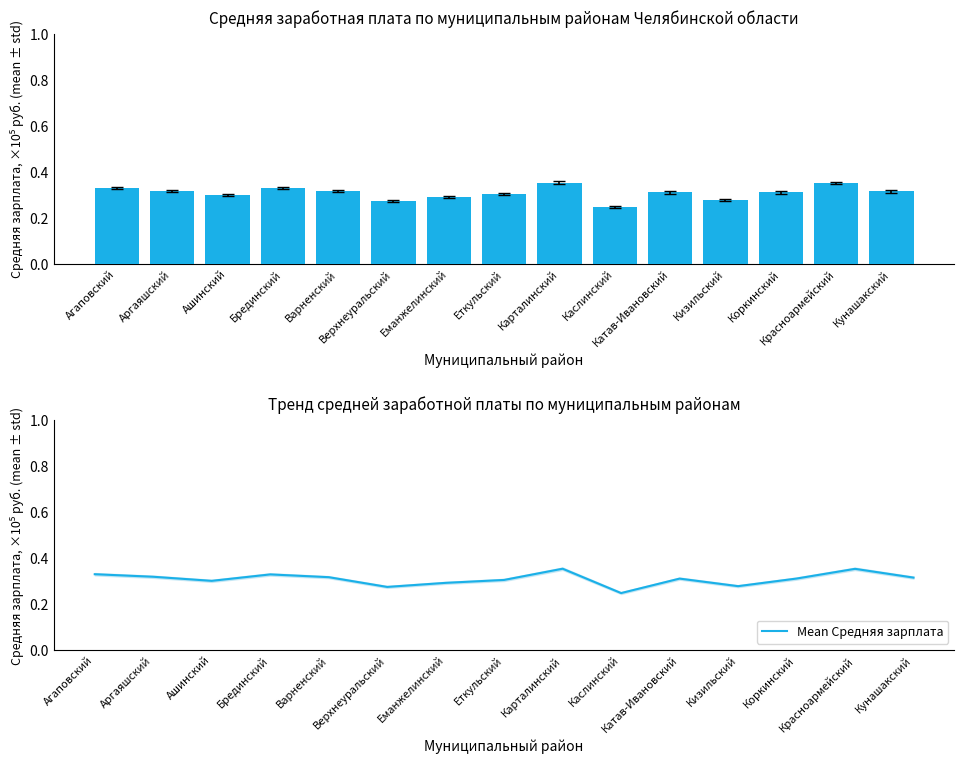

Rank the series at Верхнеуральский from lowest to highest value.

Средняя зарплата (муниципальная), Mean Средняя зарплата